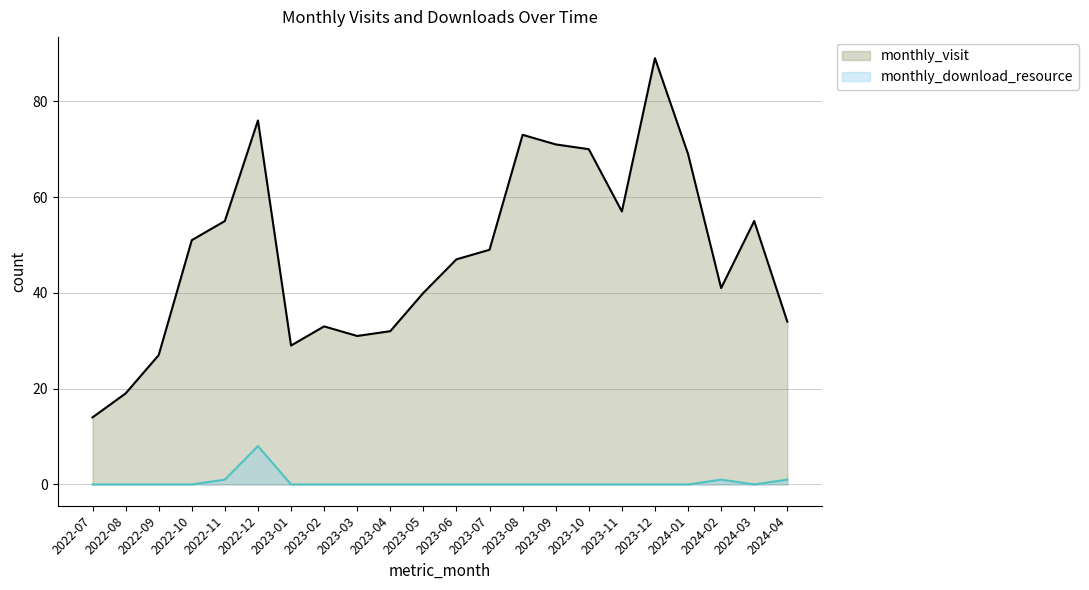

Which series has the largest range (max minus min)?

monthly_visit